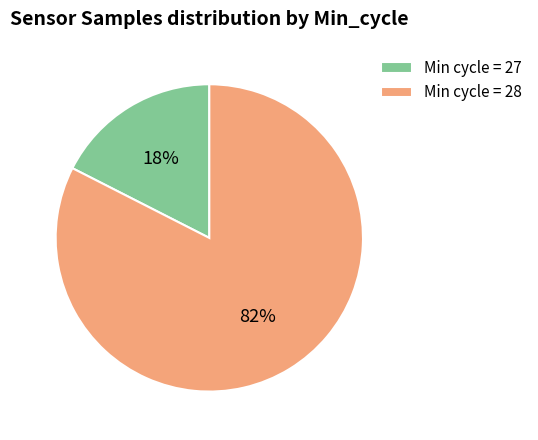

Between Min cycle = 28 and Min cycle = 27, which is larger?

Min cycle = 28